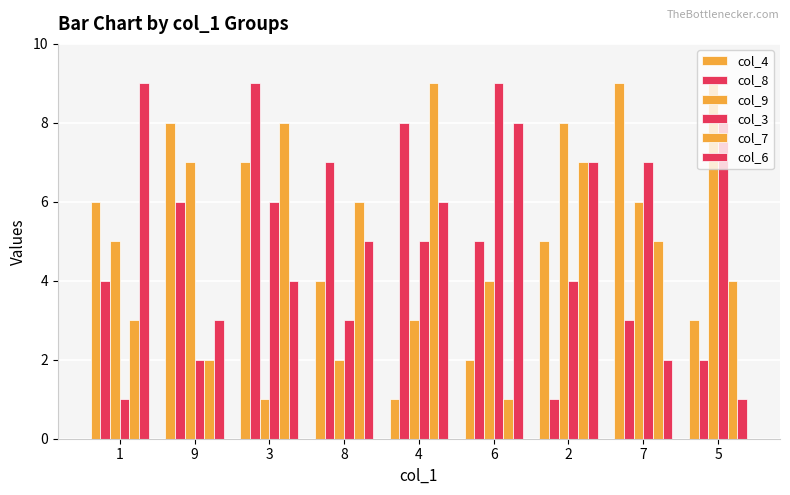

Where does the col_8 series first go above 5?

9